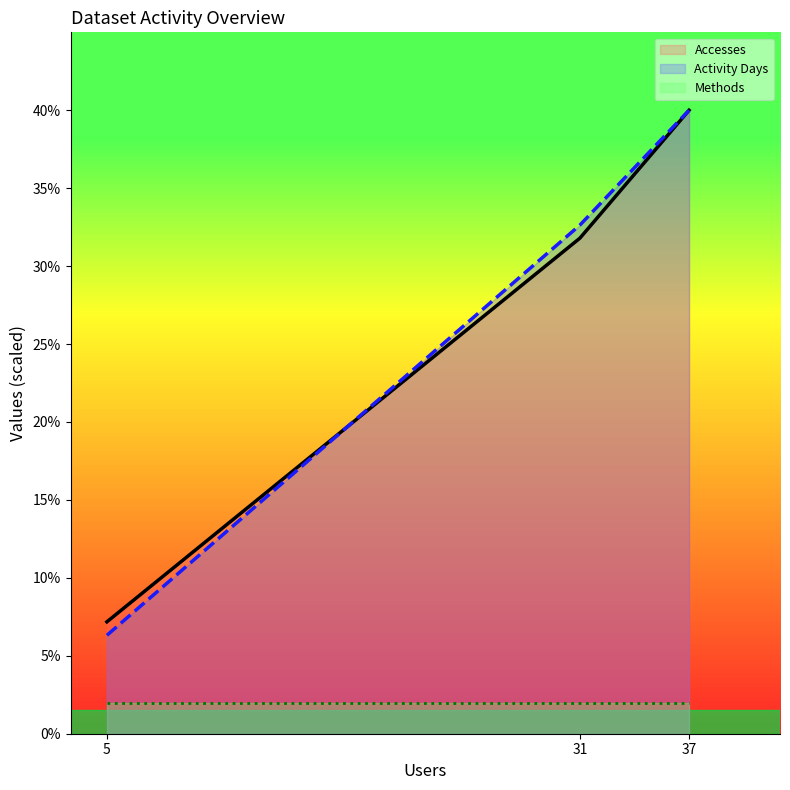

List the labels in order of Activity Days value, largest first.

37, 31, 5